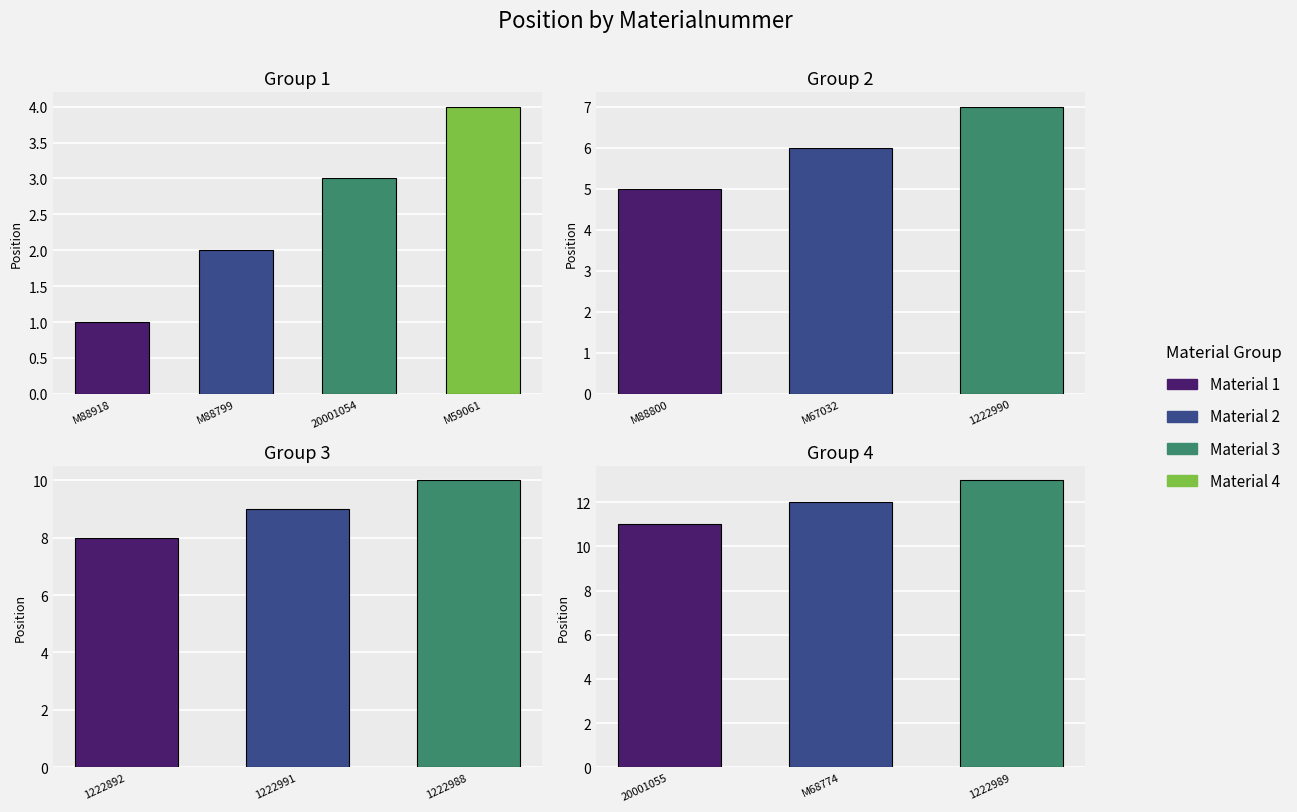

How many bars are there in total?

13